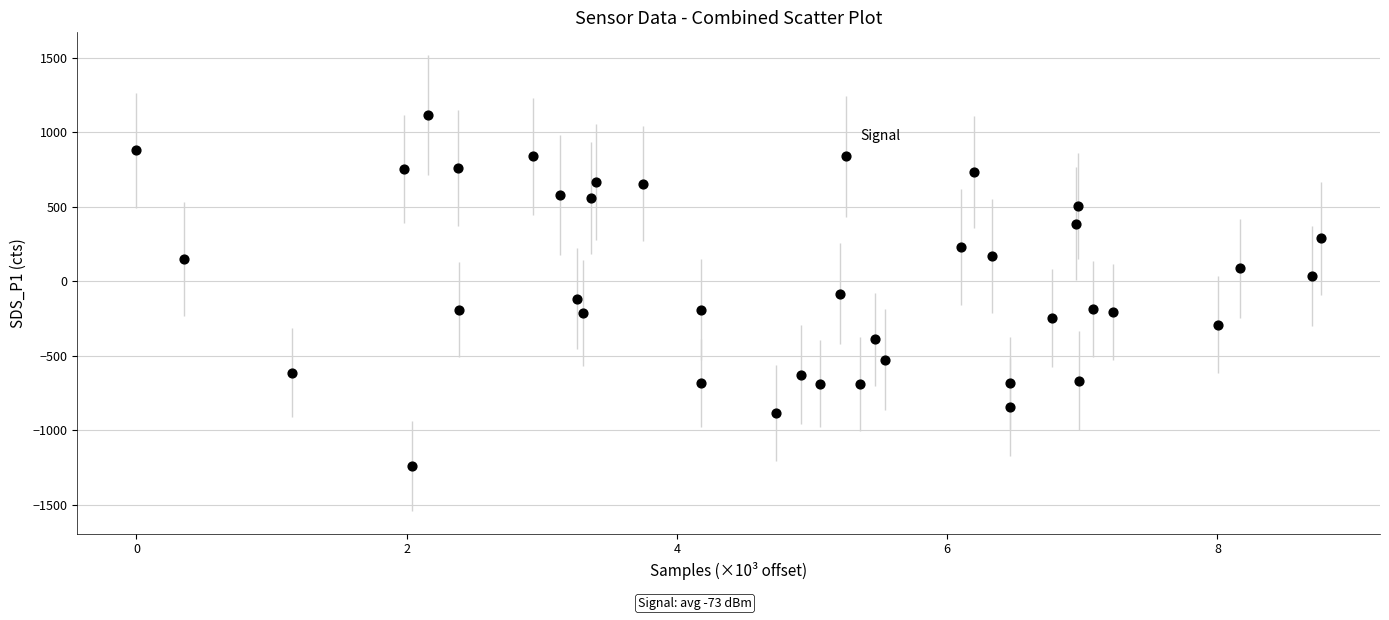

What is the range of Y values (max minus min)?

2354.0